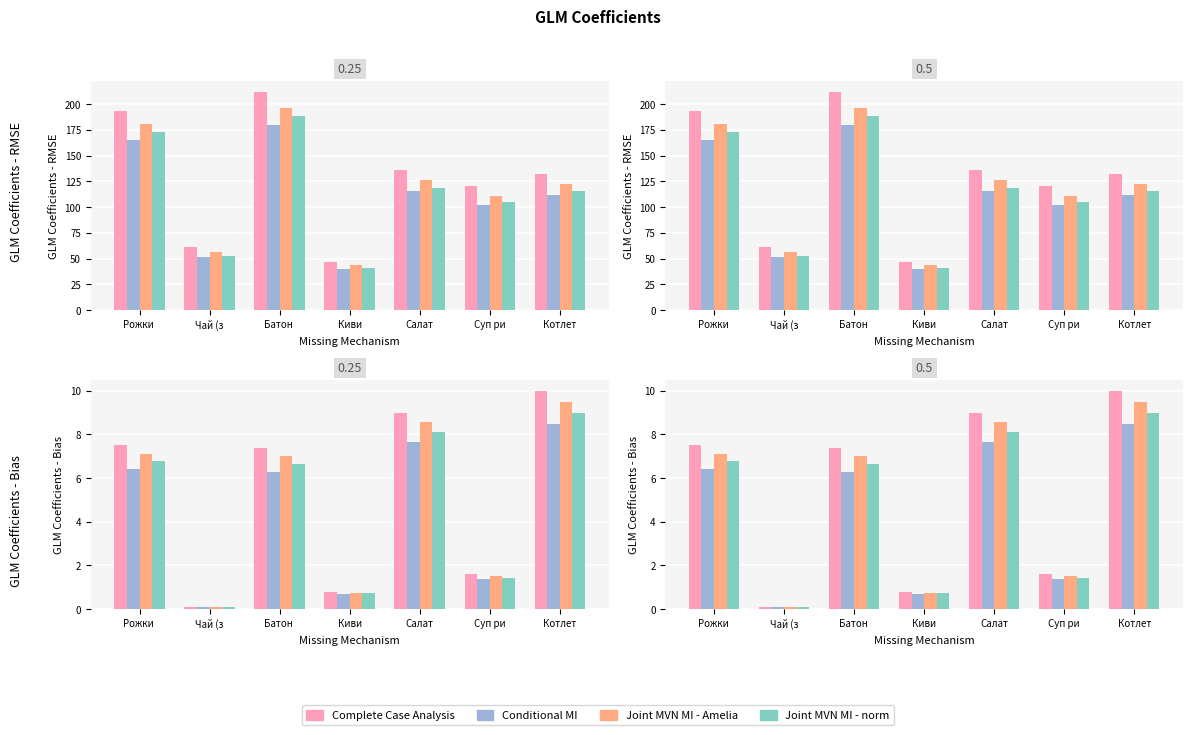

What is the value of the Complete Case Analysis bar at the 5th from the left?

9.0